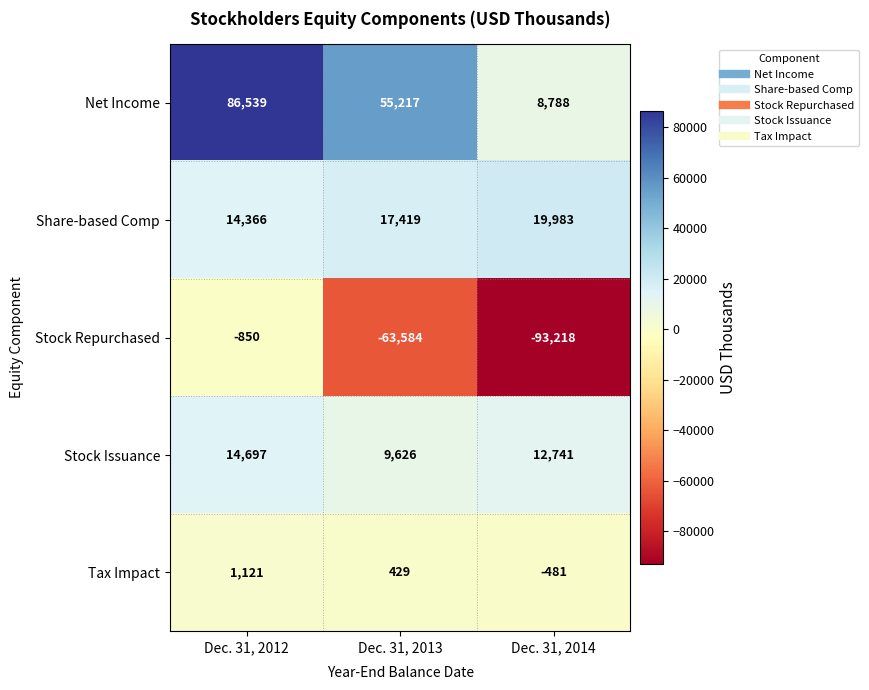

Which series has the largest total across all categories?

Net Income